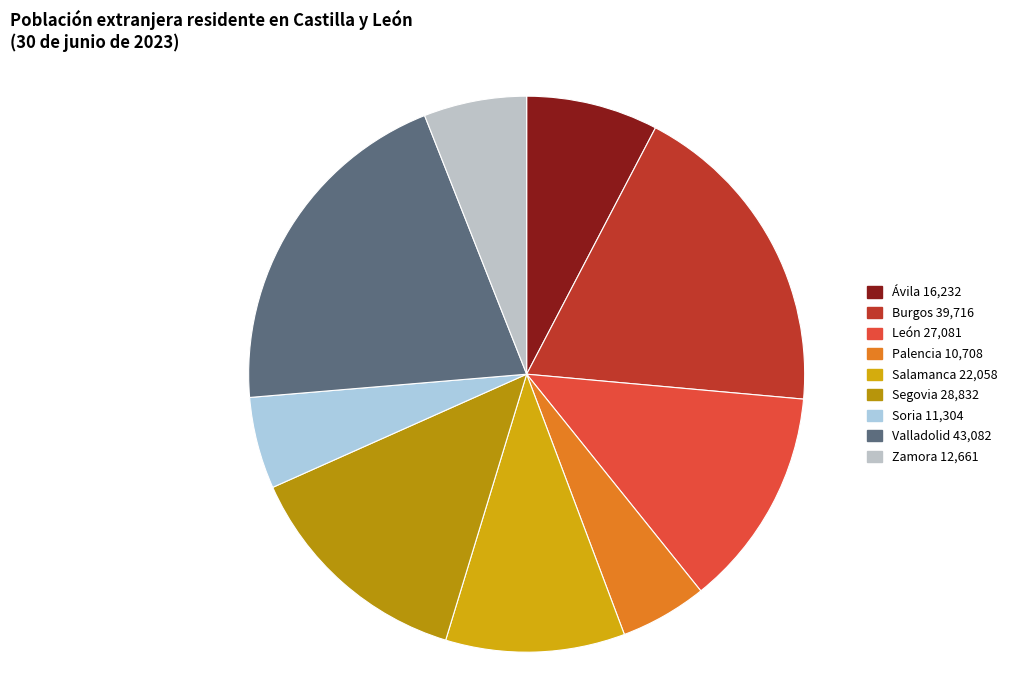

Combined, what portion of the pie is Soria and Salamanca?

15.8%